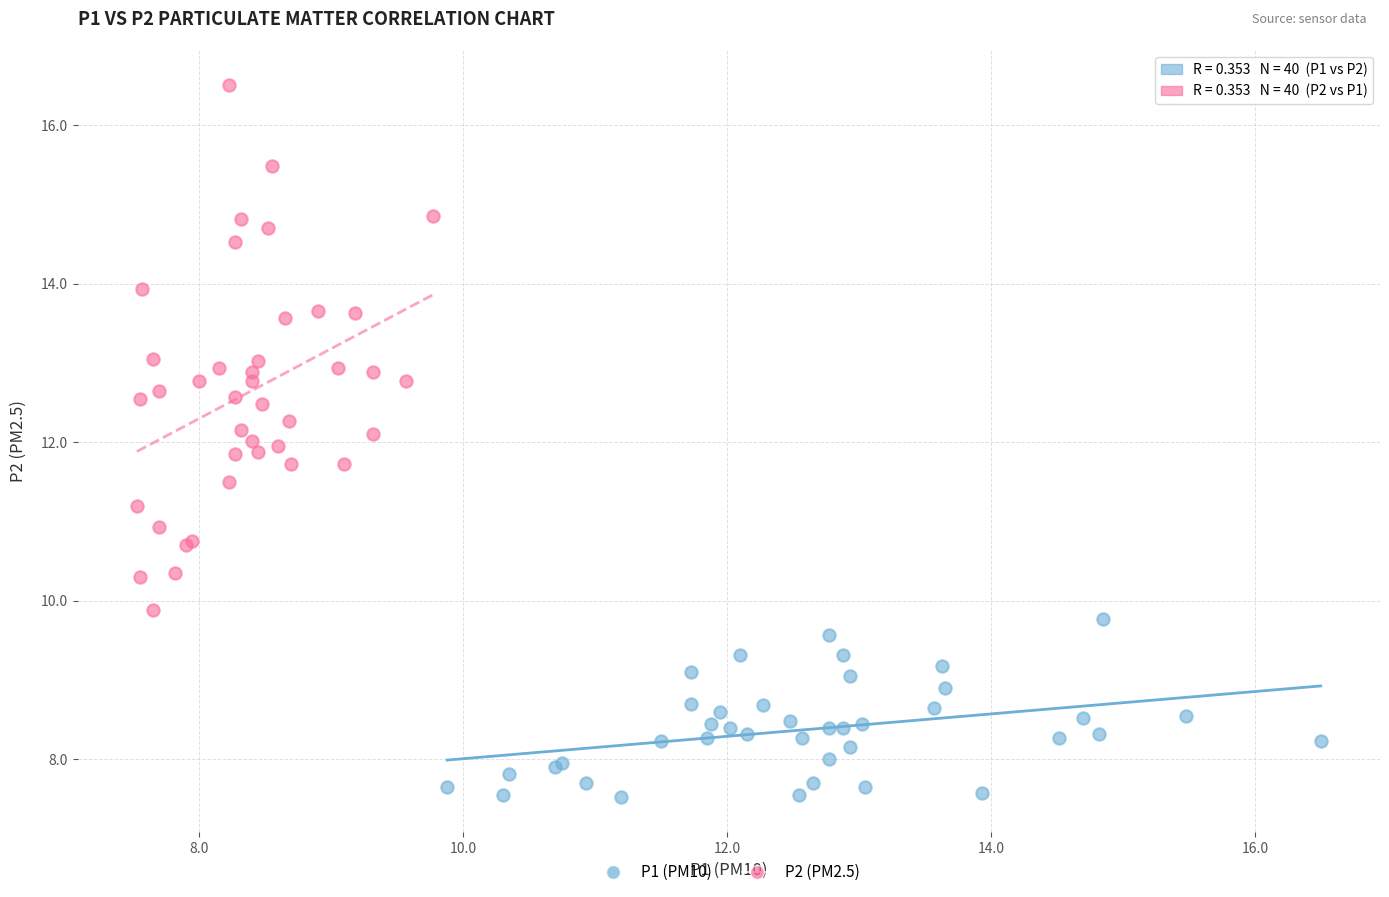

Which series has the largest Y range (max minus min)?

P2 (PM2.5)